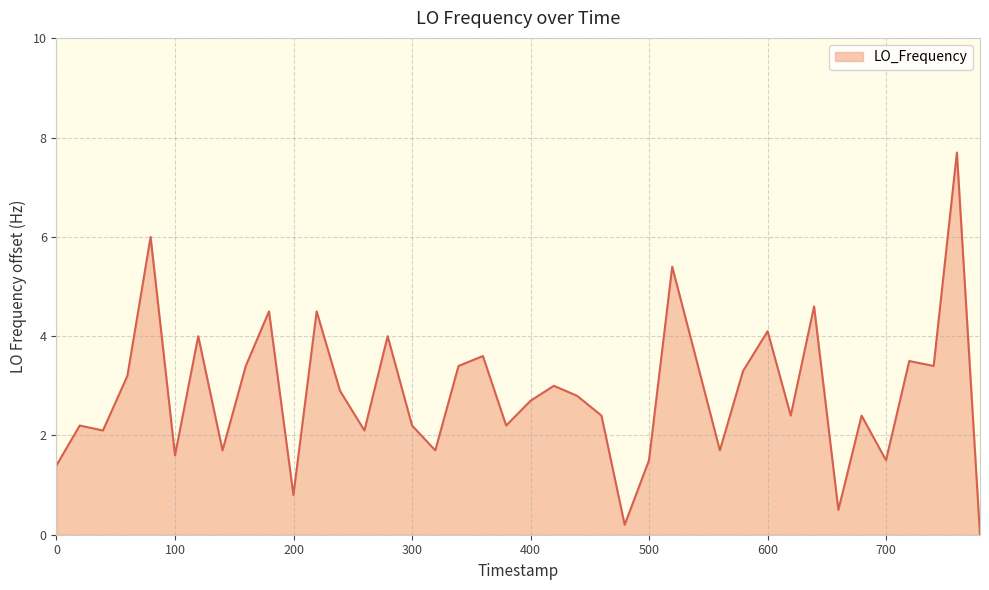

What is the difference between the maximum and minimum values?

7.7